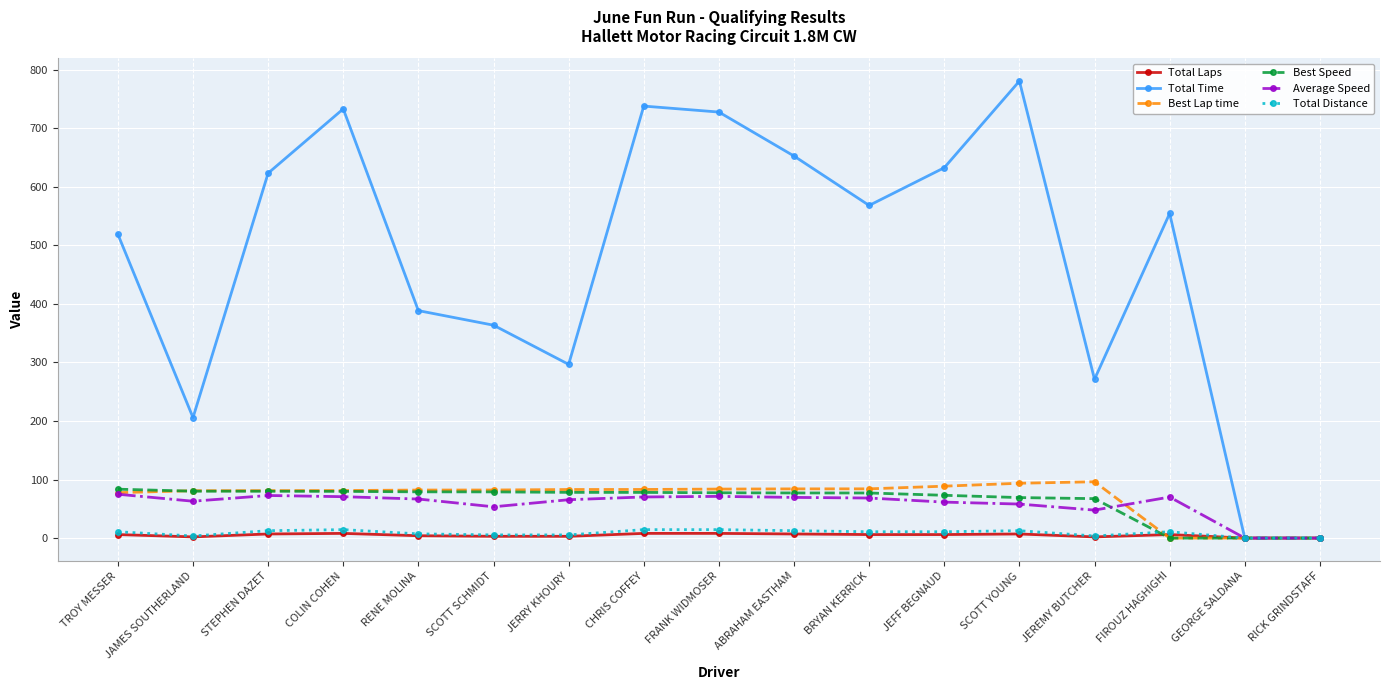

What is the label of the 4th point from the left?

COLIN COHEN